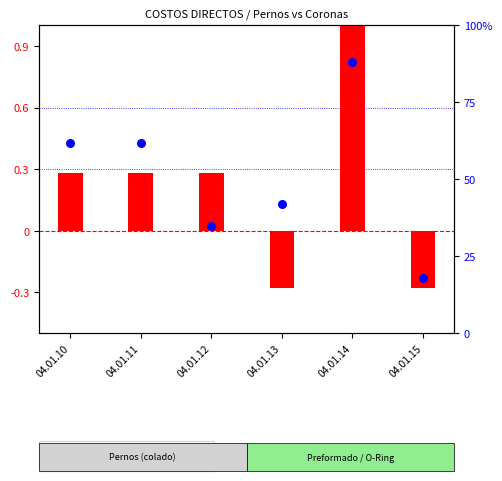

Which series reaches the maximum Y coordinate?

percentile rank within the sample